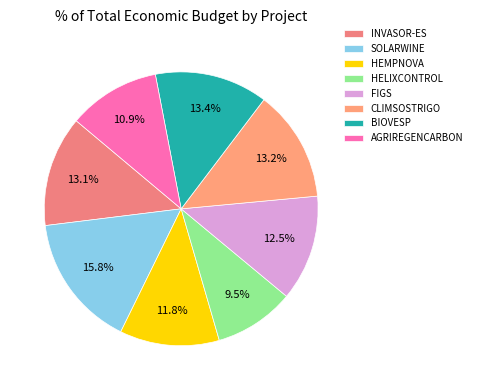

Is the sum of HELIXCONTROL and INVASOR-ES greater than half?

No